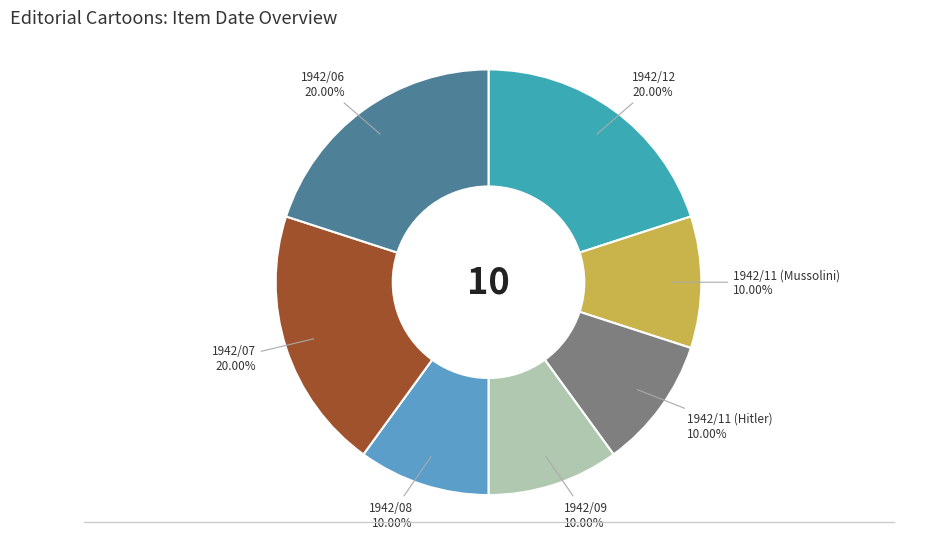

How many segments does this pie chart have?

7